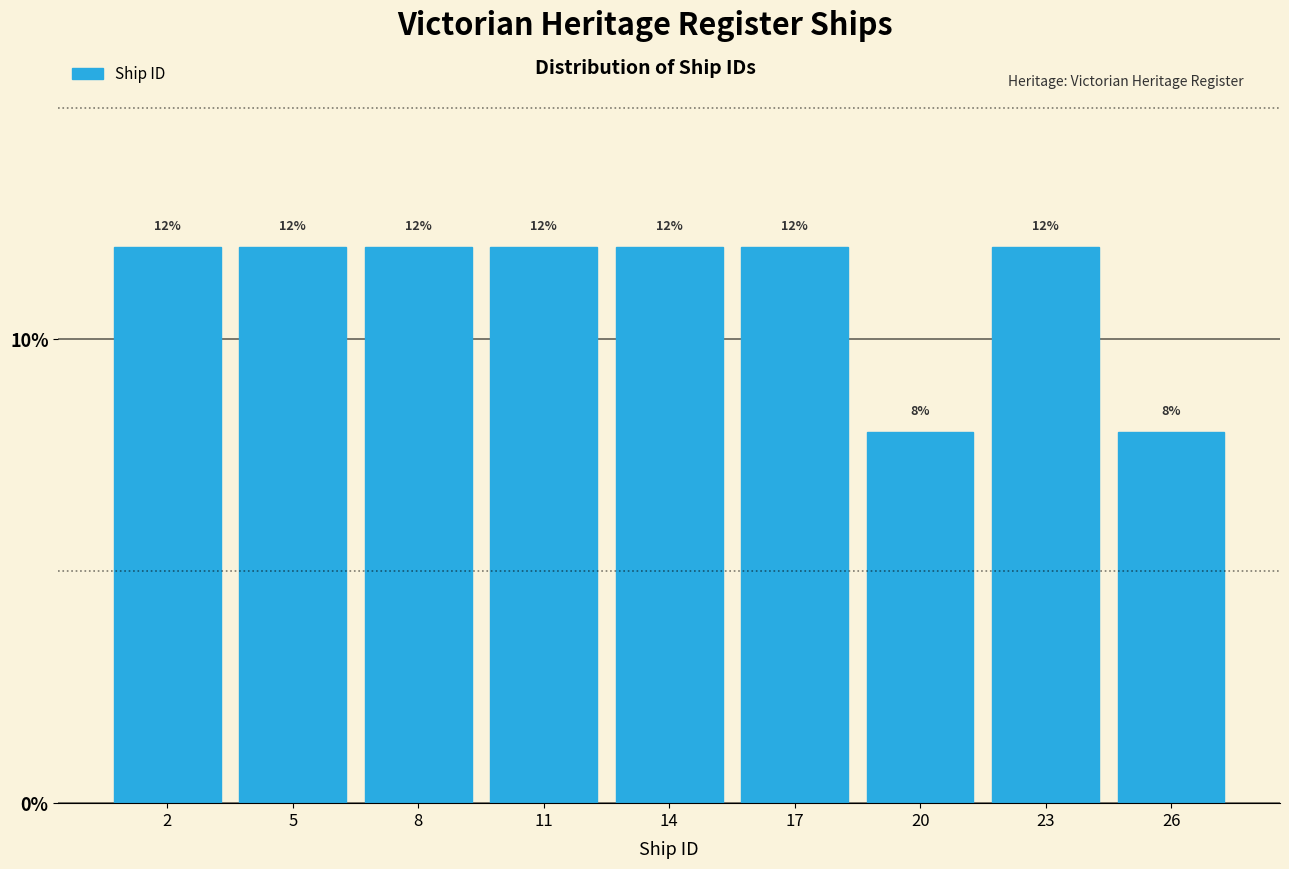

Reading right to left, list all the values displayed in this chart.

8	12	8	12	12	12	12	12	12